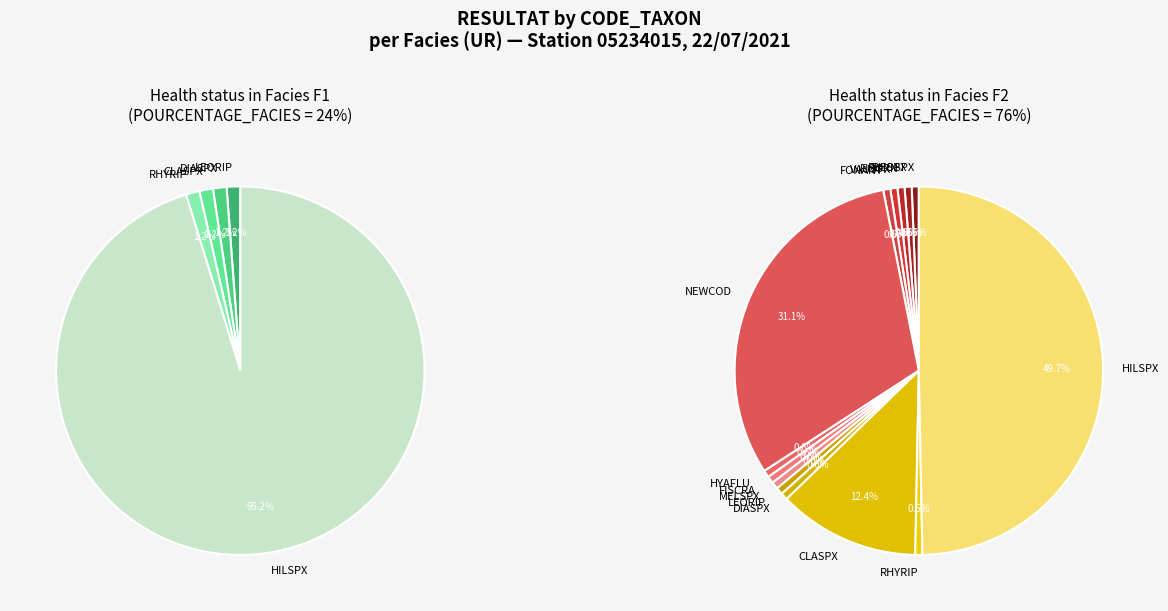

To the nearest percent, what is the difference between the largest and smallest slice percentages?

49%